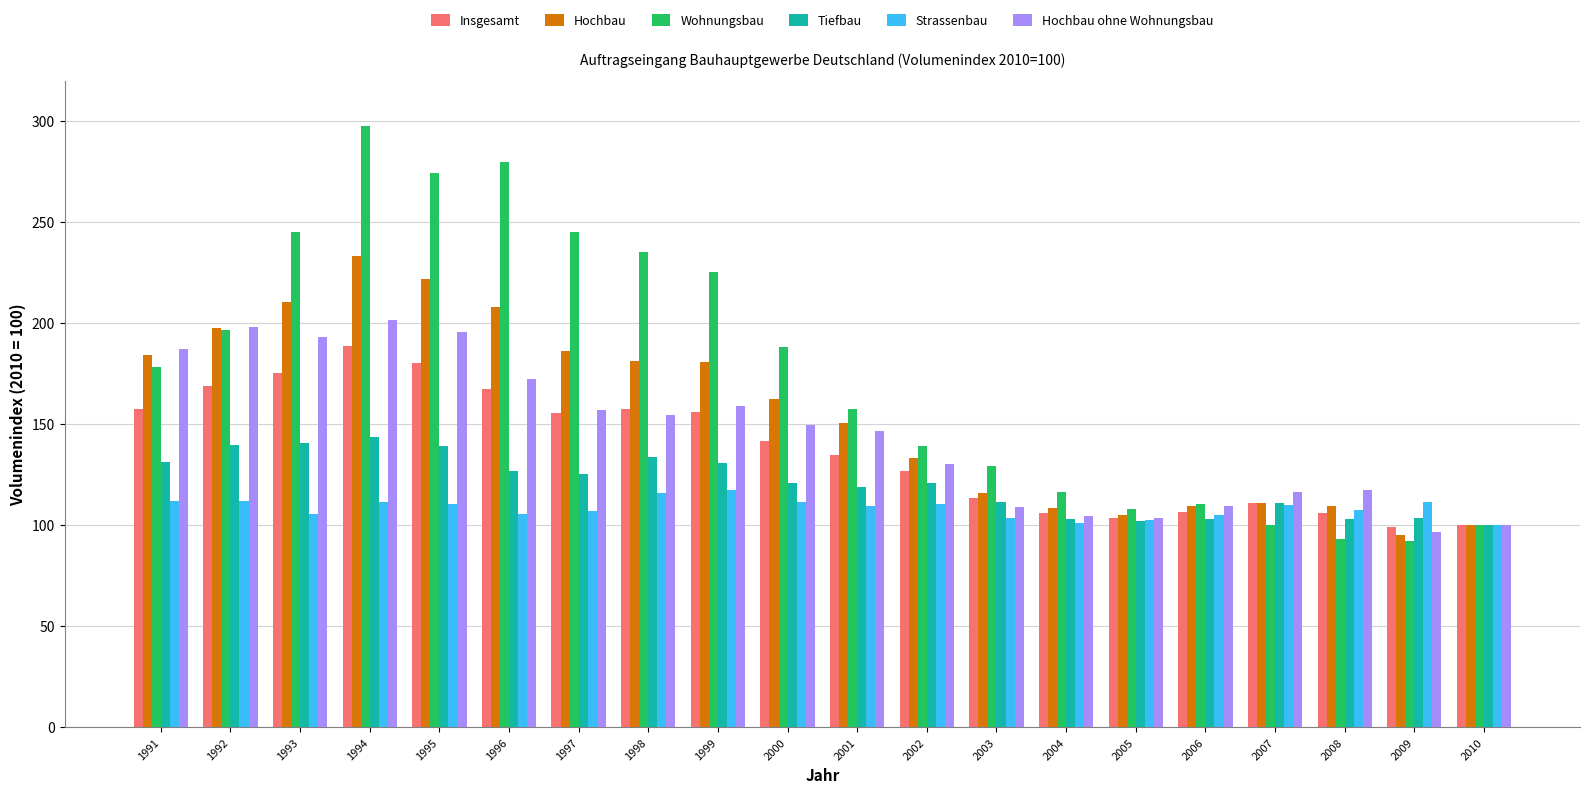

What is the value of the Insgesamt bar at the 18th from the left?

106.2